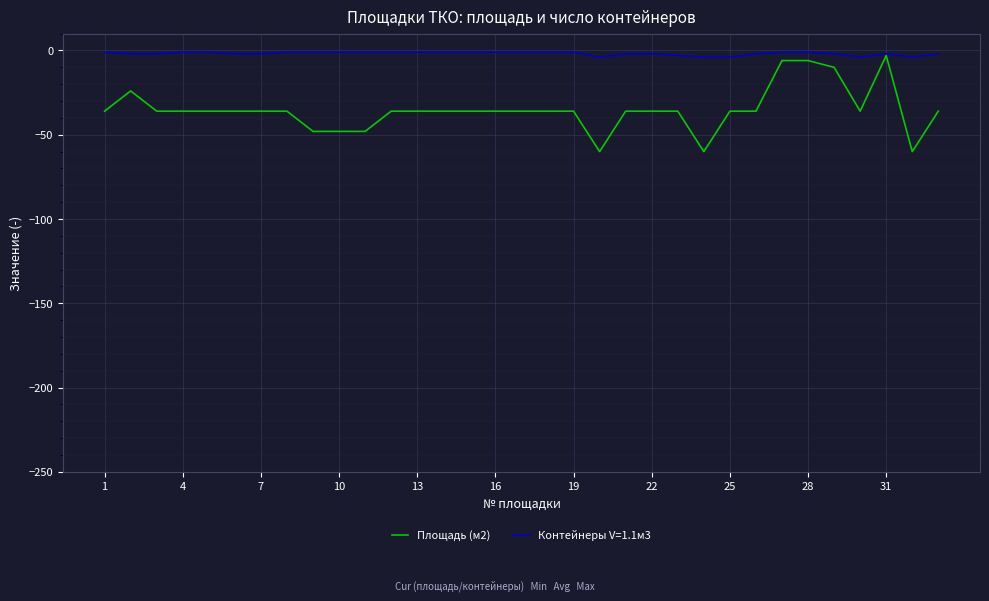

Which series has the largest range (max minus min)?

Площадь (м2)